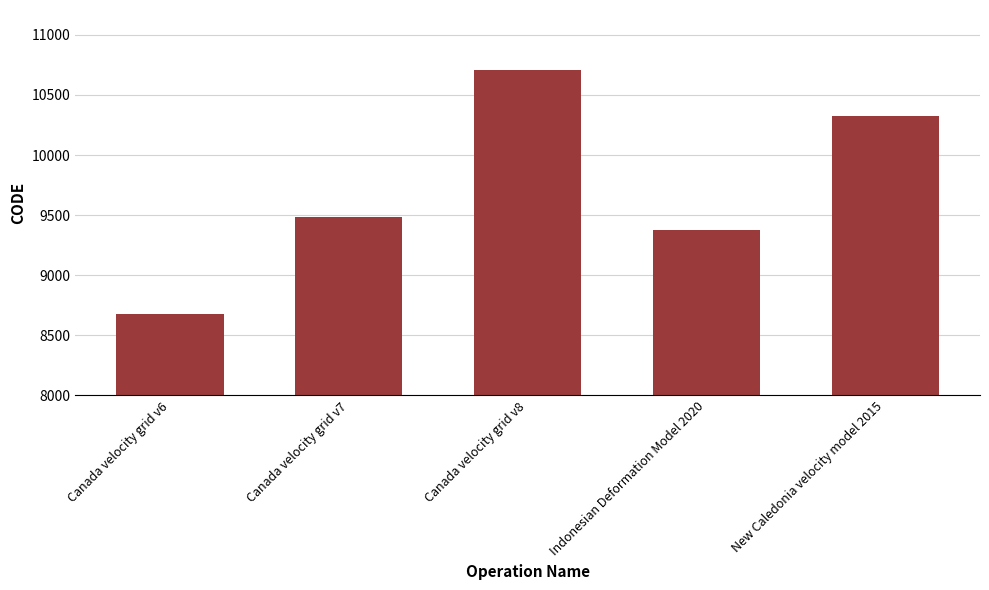

Does the chart contain any negative values?

No